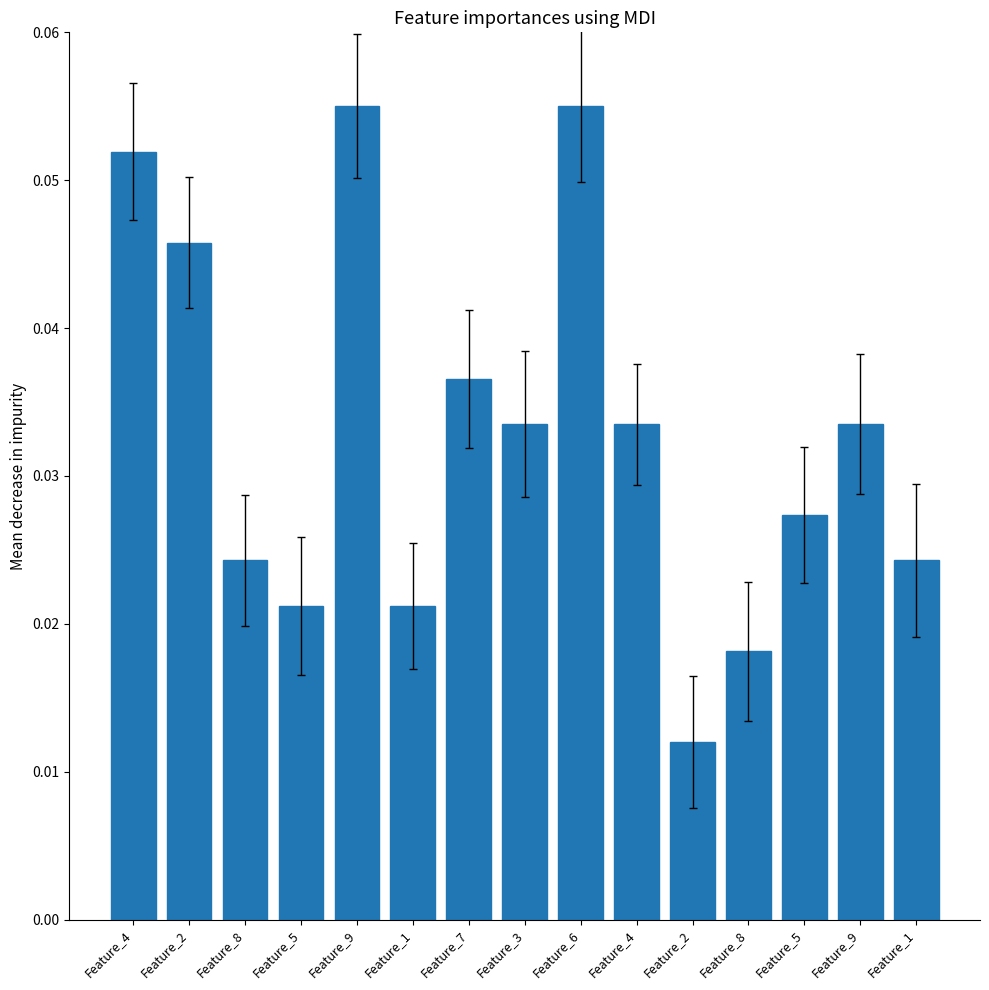

Reading left to right, what are all the values shown in this chart?

Feature_4=0.1	Feature_2=0.0	Feature_8=0.0	Feature_5=0.0	Feature_9=0.1	Feature_1=0.0	Feature_7=0.0	Feature_3=0.0	Feature_6=0.1	Feature_4=0.0	Feature_2=0.0	Feature_8=0.0	Feature_5=0.0	Feature_9=0.0	Feature_1=0.0